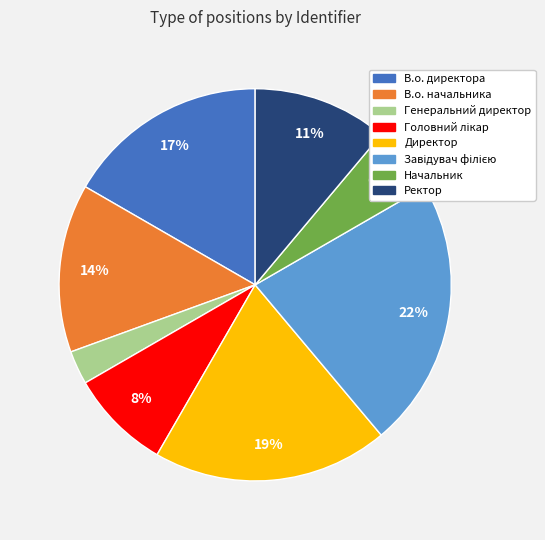

To the nearest percent, what is the difference between the largest and smallest slice percentages?

19%